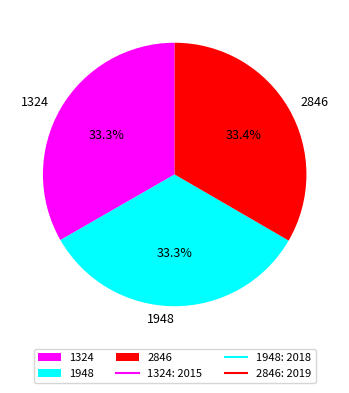

What is the ratio of the value at 2846 to the value at 1948?

1.0